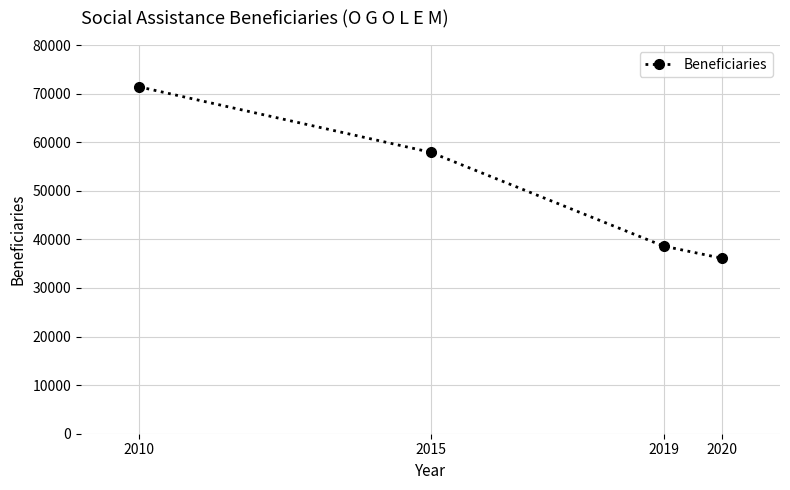

What is the sum of the values at 2019 and 2010?

110009